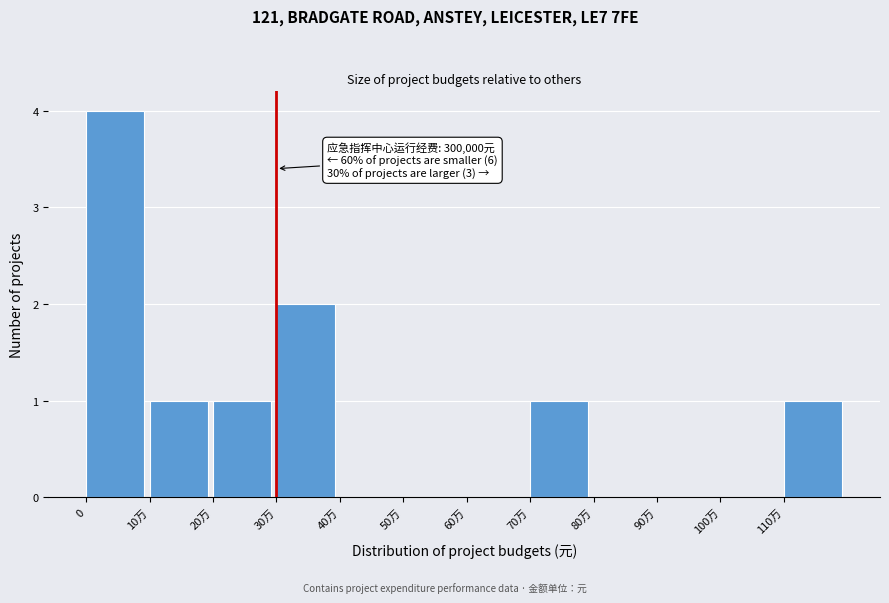

Reading left to right, what are all the values shown in this chart?

0=4	10万=1	20万=1	30万=2	40万=0	50万=0	60万=0	70万=1	80万=0	90万=0	100万=0	110万=1